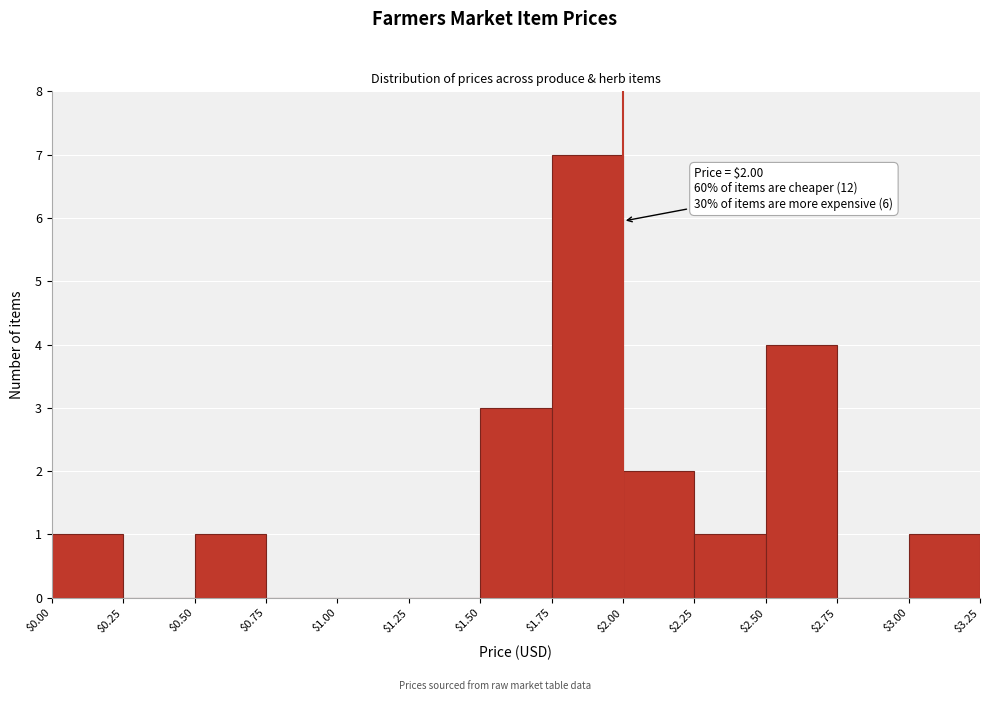

Which range on the x-axis has the tallest bar?

$1.75 to $2.00